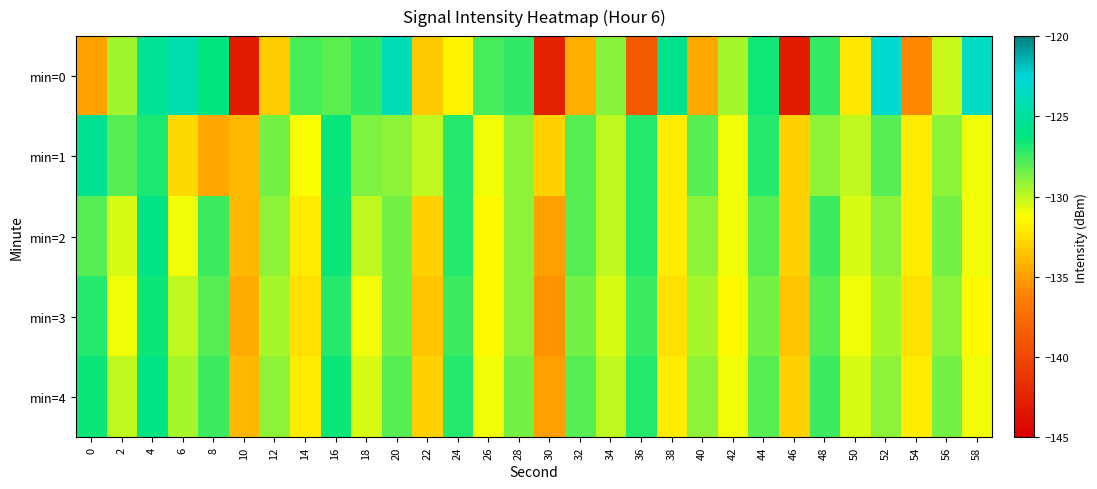

Reading right to left, transcribe all the data shown in this chart.

min=0: 58=-123.3	56=-130.3	54=-136.0	52=-123.0	50=-132.2	48=-127.3	46=-143.0	44=-126.6	42=-129.5	40=-134.6	38=-125.7	36=-138.8	34=-129.0	32=-134.3	30=-142.5	28=-127.1	26=-127.7	24=-131.6	22=-133.3	20=-123.9	18=-127.1	16=-128.1	14=-127.7	12=-133.2	10=-143.0	8=-126.3	6=-124.2	4=-125.4	2=-129.4	0=-134.9
min=1: 58=-131.0	56=-129.0	54=-132.0	52=-128.0	50=-130.0	48=-129.0	46=-133.0	44=-127.0	42=-131.0	40=-128.0	38=-132.0	36=-127.0	34=-130.0	32=-128.0	30=-133.0	28=-129.0	26=-131.0	24=-127.0	22=-130.0	20=-129.0	18=-128.7	16=-126.4	14=-131.2	12=-128.5	10=-133.9	8=-134.7	6=-132.7	4=-126.8	2=-128.0	0=-125.5
min=2: 58=-131.0	56=-128.5	54=-132.0	52=-129.0	50=-130.5	48=-127.5	46=-133.0	44=-128.0	42=-131.0	40=-129.0	38=-132.0	36=-127.0	34=-130.0	32=-128.0	30=-135.0	28=-129.0	26=-131.5	24=-127.0	22=-133.0	20=-128.5	18=-130.0	16=-126.5	14=-132.0	12=-129.0	10=-134.0	8=-127.5	6=-131.0	4=-126.0	2=-130.5	0=-128.0
min=3: 58=-131.5	56=-129.0	54=-132.5	52=-129.5	50=-131.0	48=-128.0	46=-133.5	44=-128.5	42=-131.5	40=-129.5	38=-132.5	36=-127.5	34=-130.5	32=-128.5	30=-135.5	28=-129.0	26=-131.5	24=-127.5	22=-133.5	20=-128.5	18=-131.0	16=-127.0	14=-132.5	12=-129.5	10=-134.5	8=-128.0	6=-130.0	4=-126.5	2=-131.0	0=-127.0
min=4: 58=-131.0	56=-128.5	54=-132.0	52=-129.0	50=-130.5	48=-127.5	46=-133.0	44=-128.0	42=-131.0	40=-129.0	38=-132.0	36=-127.0	34=-130.0	32=-128.0	30=-135.0	28=-128.5	26=-131.0	24=-127.0	22=-133.0	20=-128.0	18=-130.5	16=-126.5	14=-132.0	12=-129.0	10=-134.0	8=-127.5	6=-129.5	4=-126.0	2=-130.0	0=-126.5